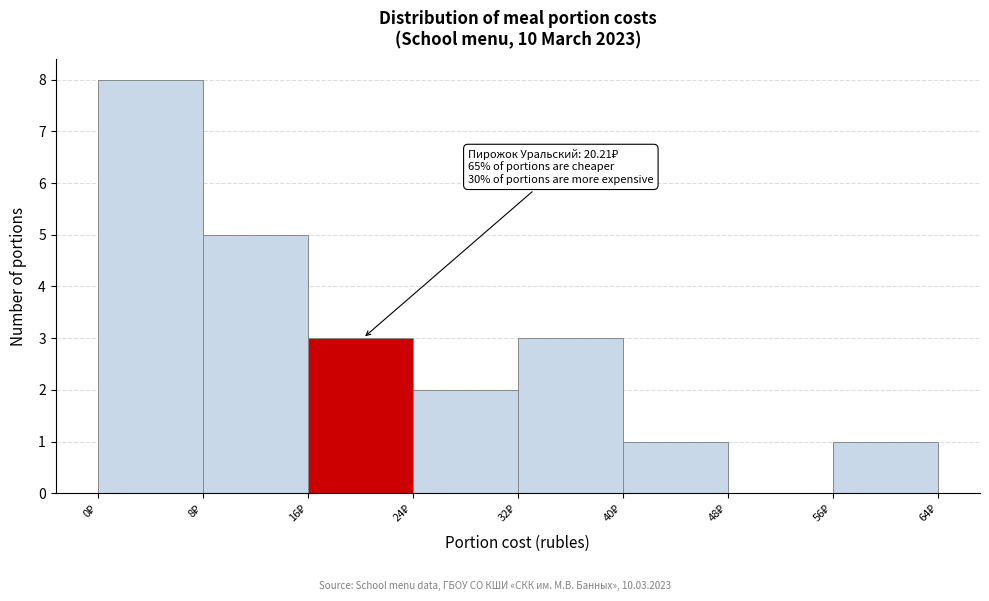

Over which range of the x-axis is the bar tallest?

0 to 8